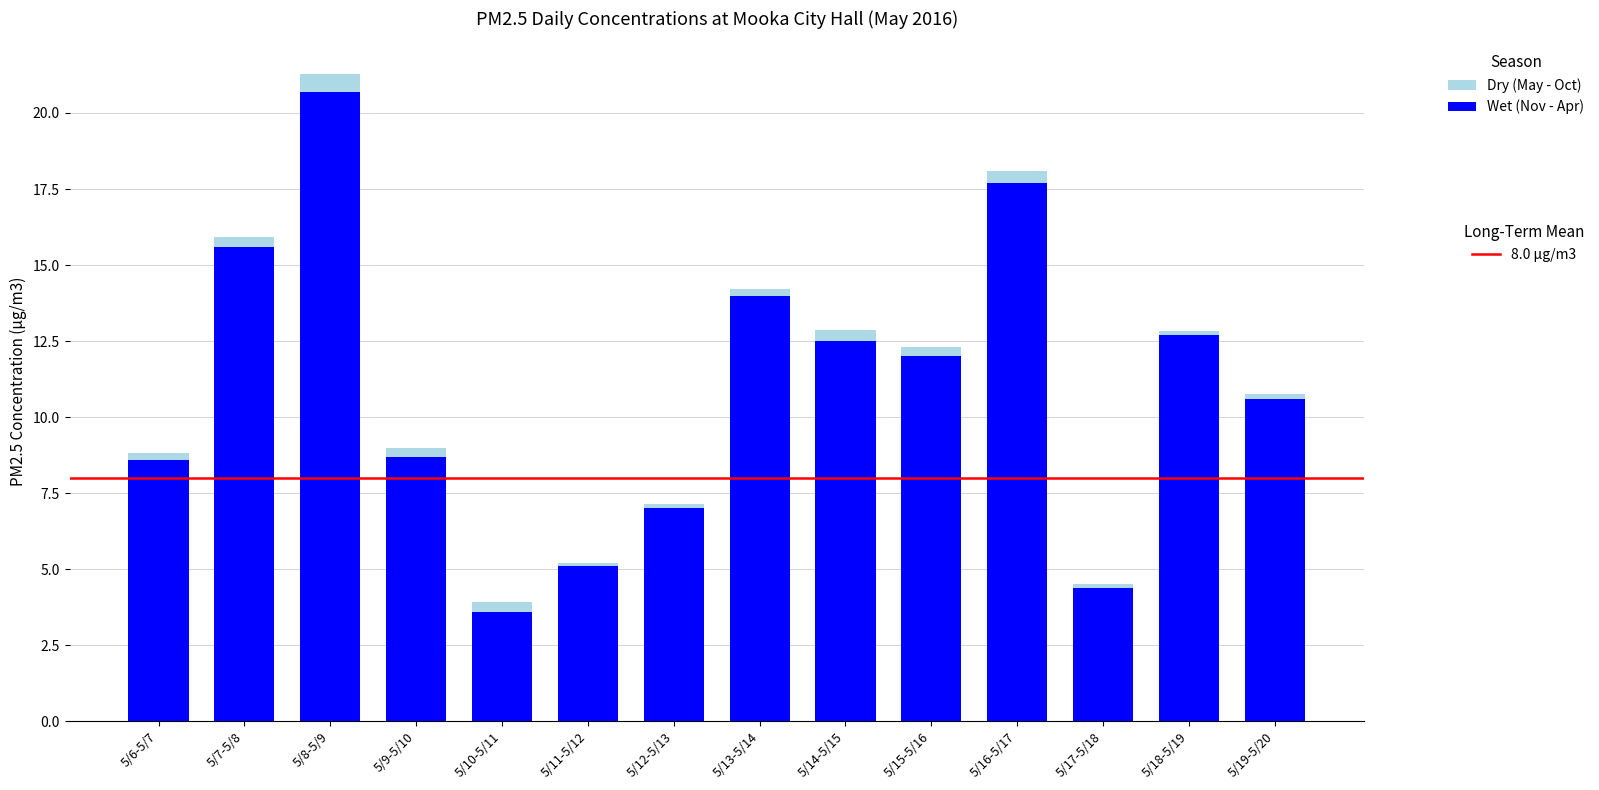

At which category is the sum across all series the highest?

5/8-5/9